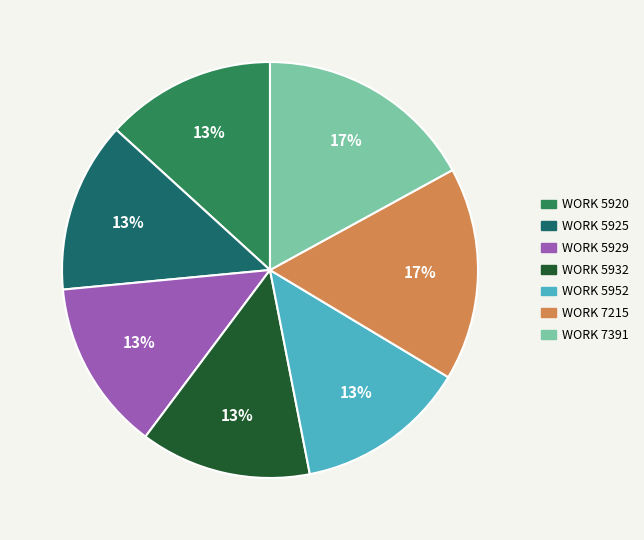

To the nearest percent, what is the difference between the largest and smallest slice percentages?

4%